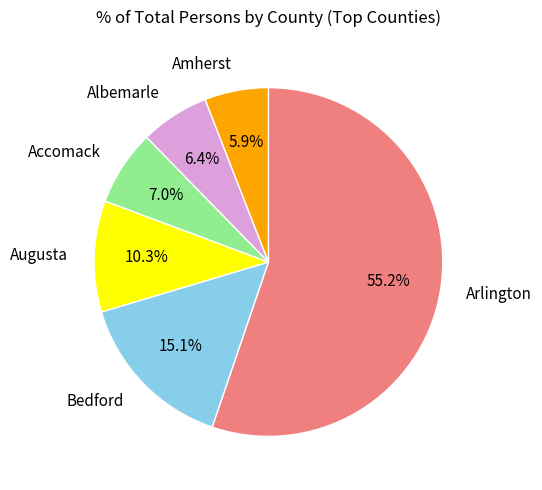

Count the number of slices in the pie.

6